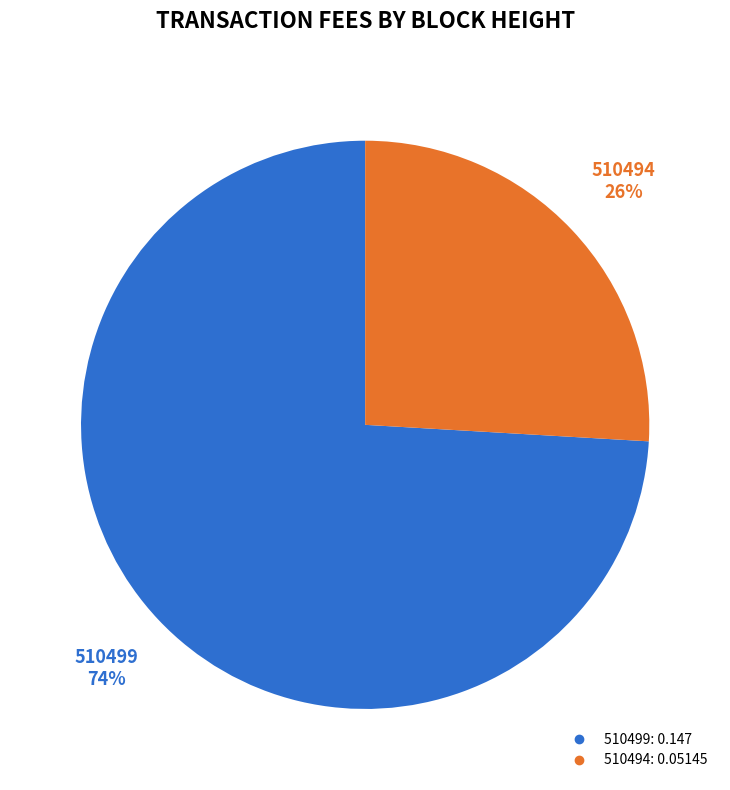

Which slice represents more than half of the pie?

510499